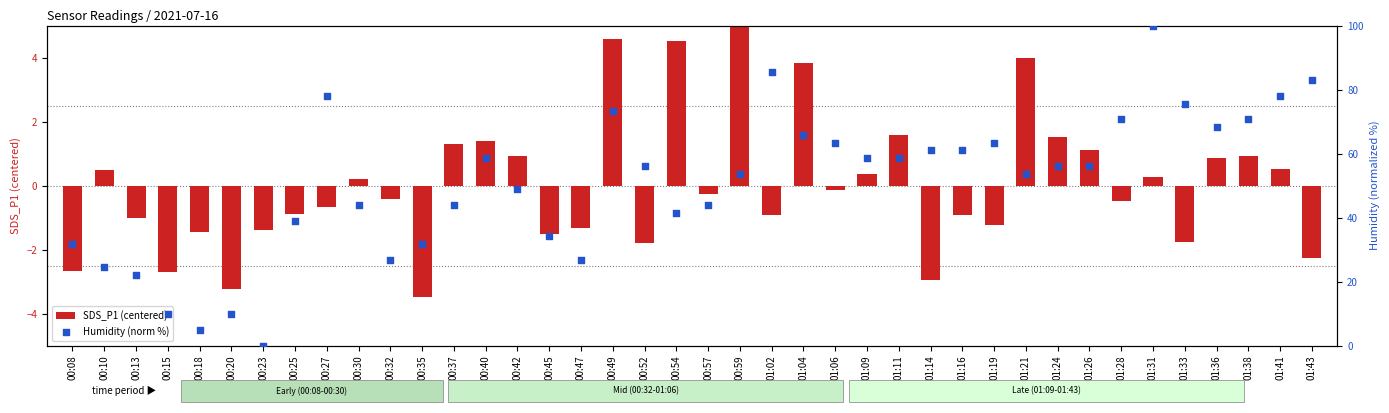

Which series has the largest total across all categories?

Humidity (norm %)